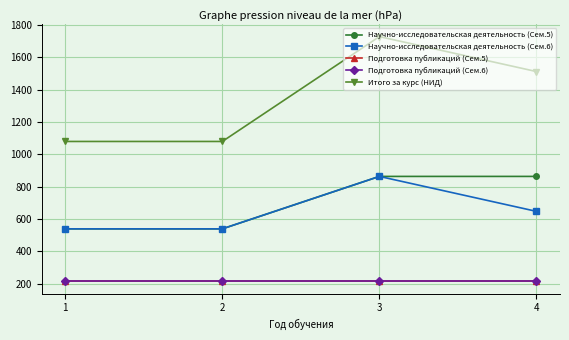

True or false: Подготовка публикаций (Сем.5) and Подготовка публикаций (Сем.6) cross at least once.

False